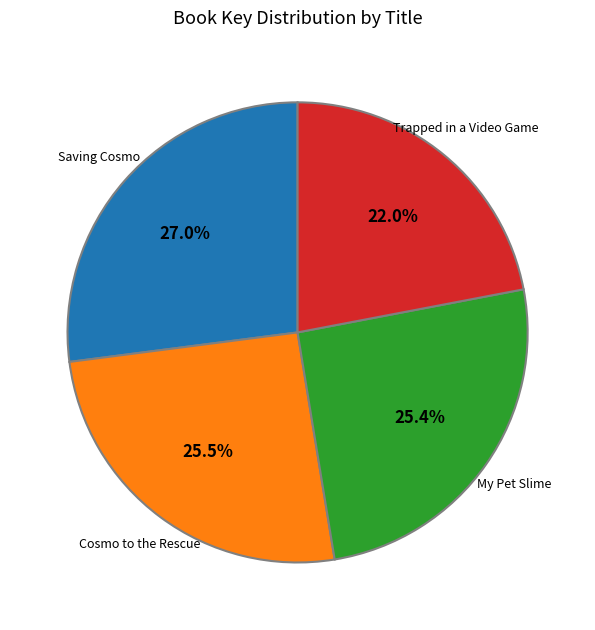

True or false: Saving Cosmo accounts for 27% of the total.

True